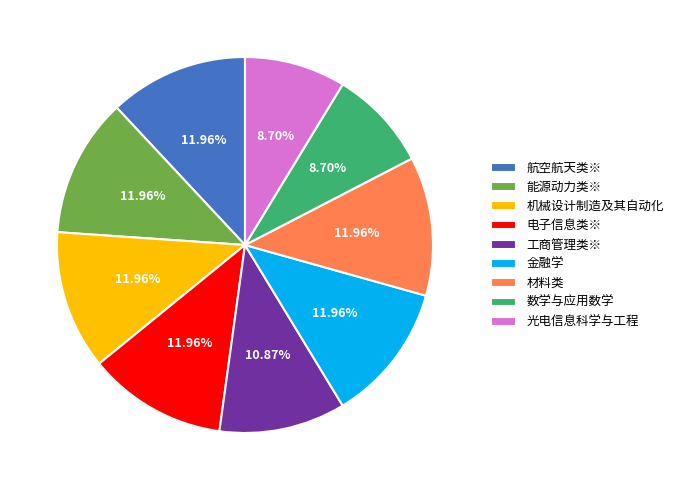

What portion of the pie excludes 光电信息科学与工程?

91.3%